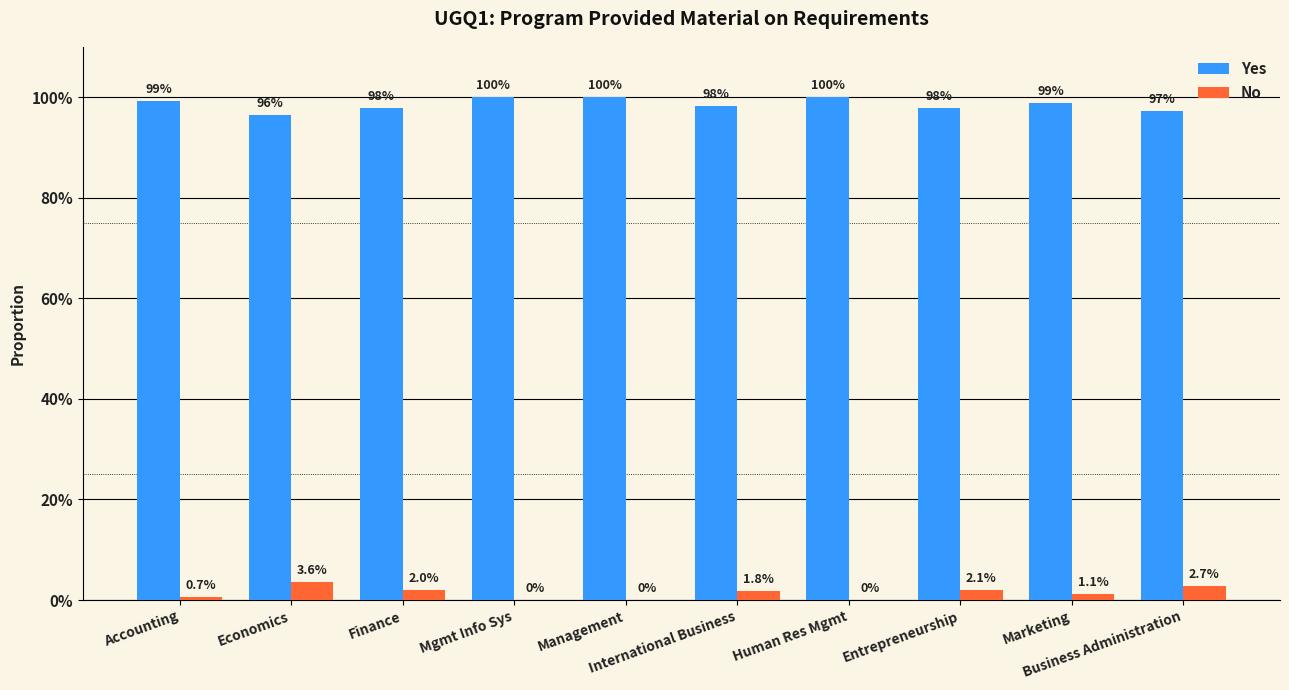

What are all the series names shown in the legend?

Yes, No